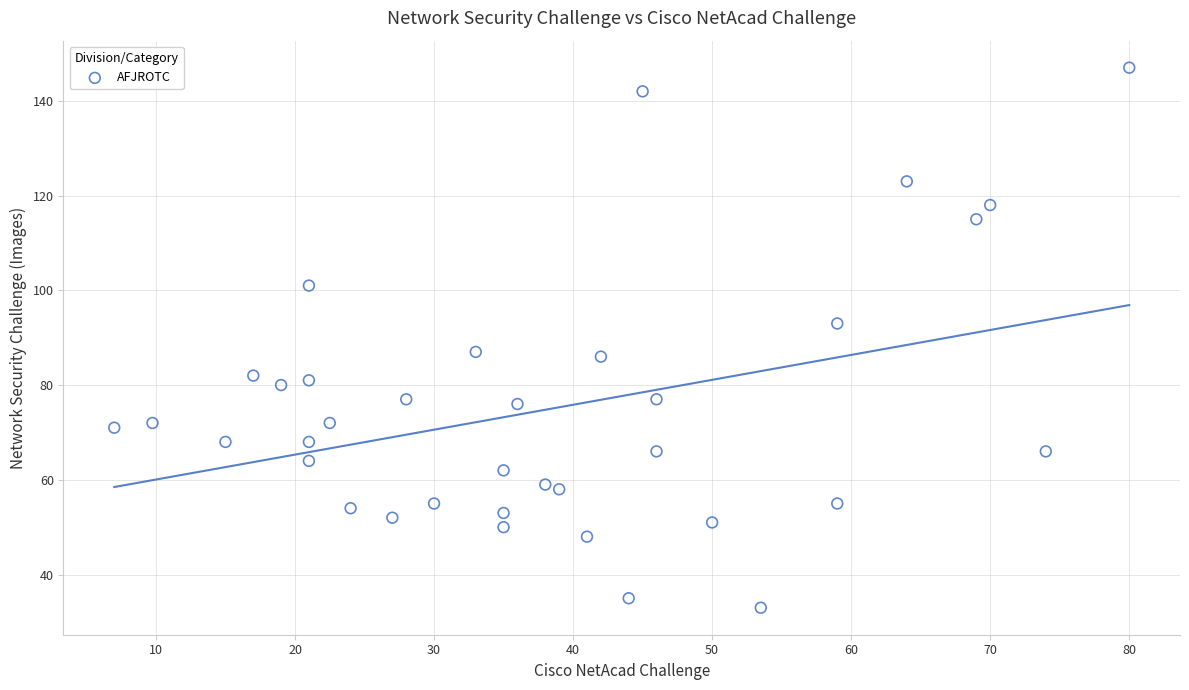

What is the range of Y values (max minus min)?

114